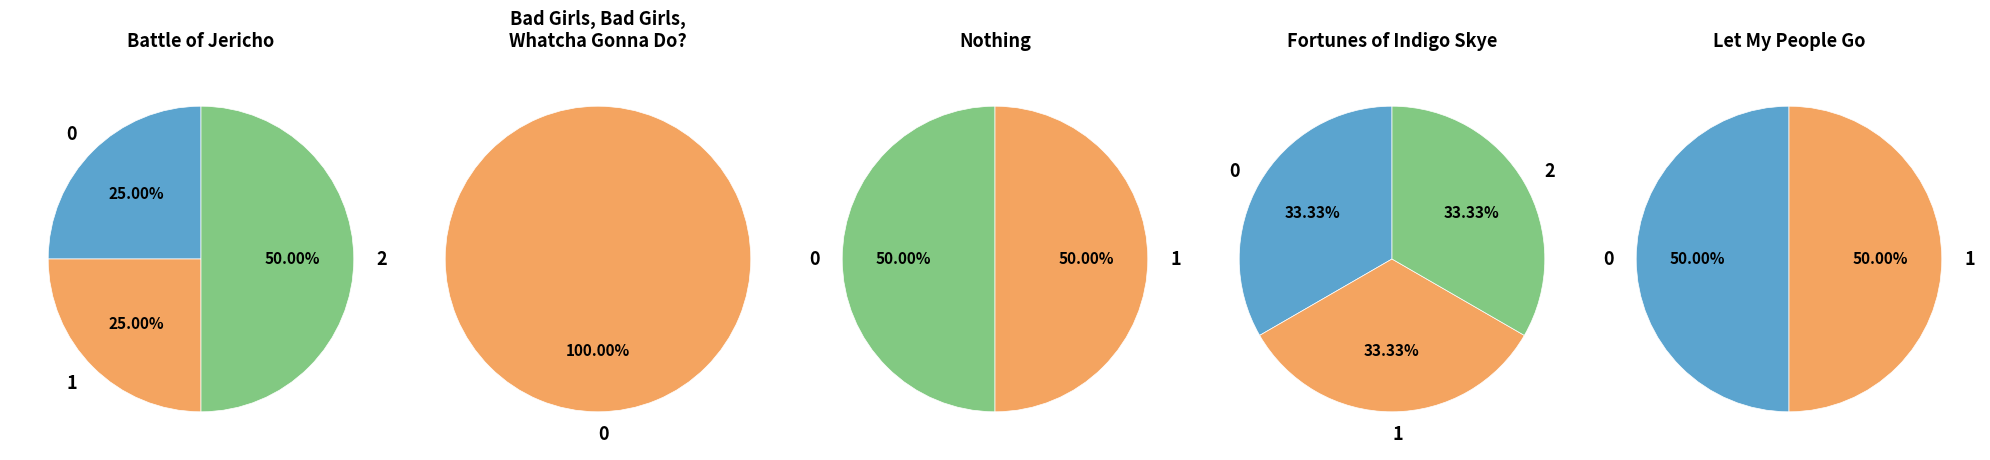

Is Bad Girls, Bad Girls, Whatcha Gonna Do? the majority of the pie?

No